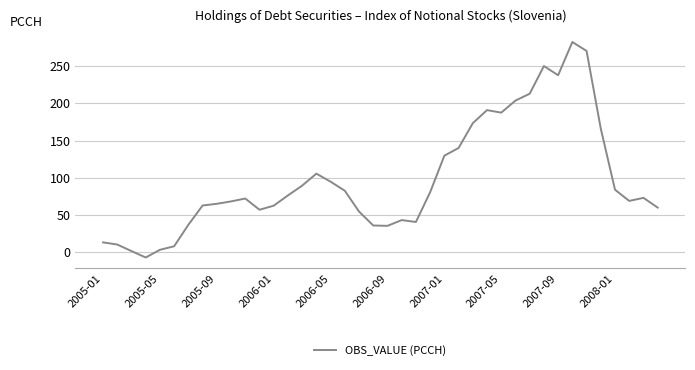

What is the difference between the maximum and minimum values?

289.2